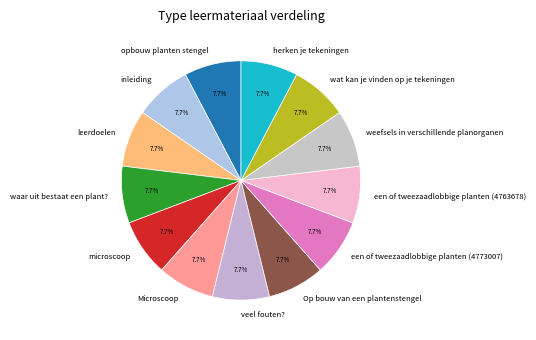

What percentage is NOT represented by veel fouten??

92.3%